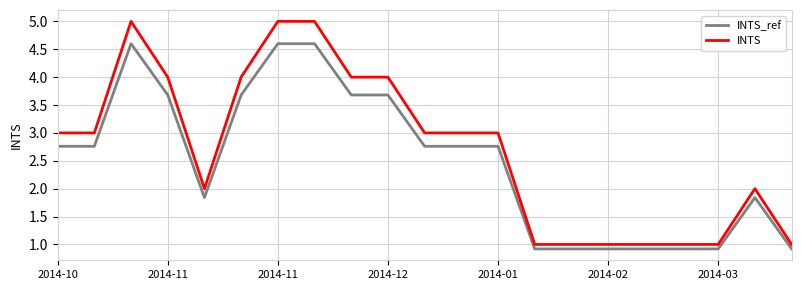

Which series has the widest spread of values?

INTS